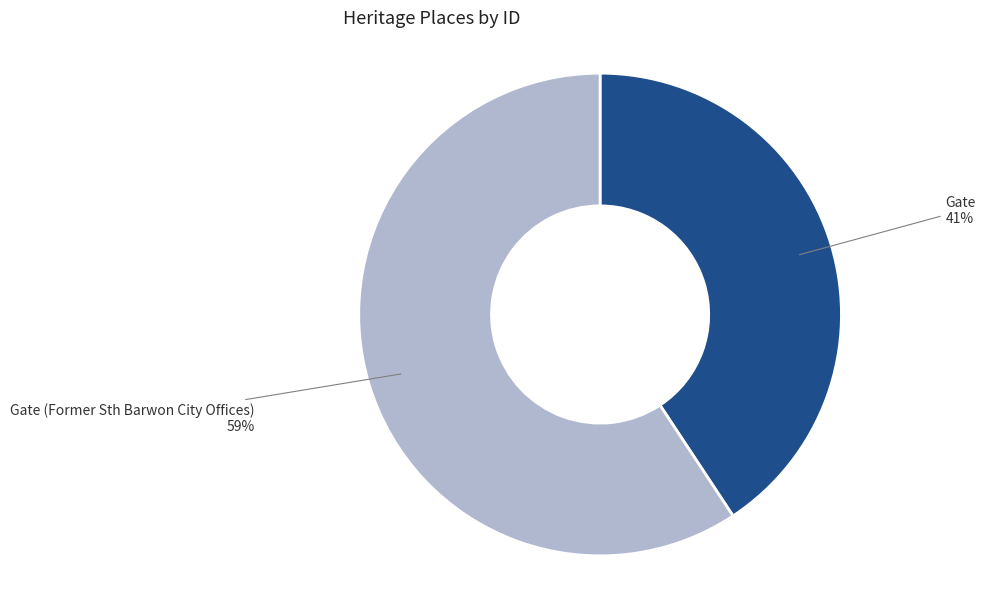

Count the number of slices in the pie.

2